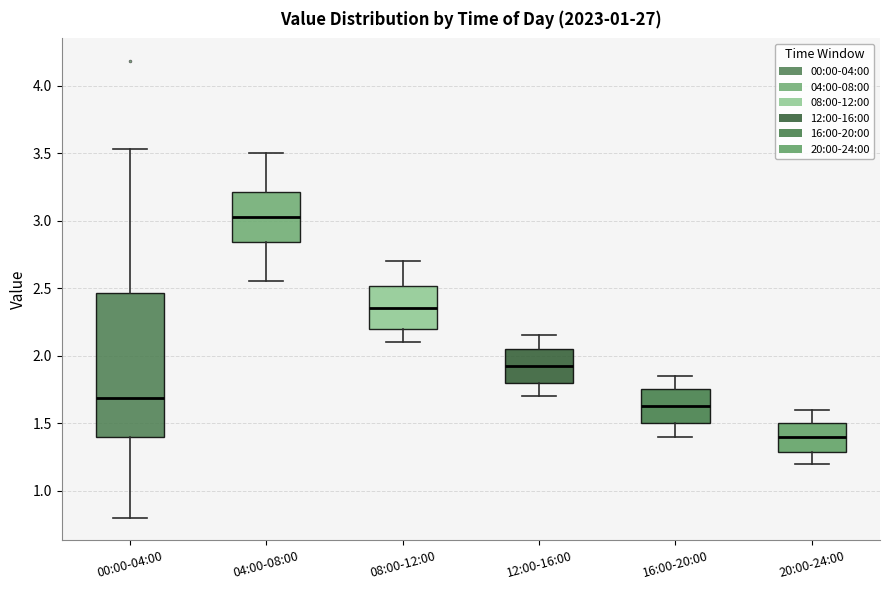

Where does the upper whisker of the box for 04:00-08:00 end on the y-axis? The values are not printed on the chart, so give them approximately, as read against the axis.

3.50